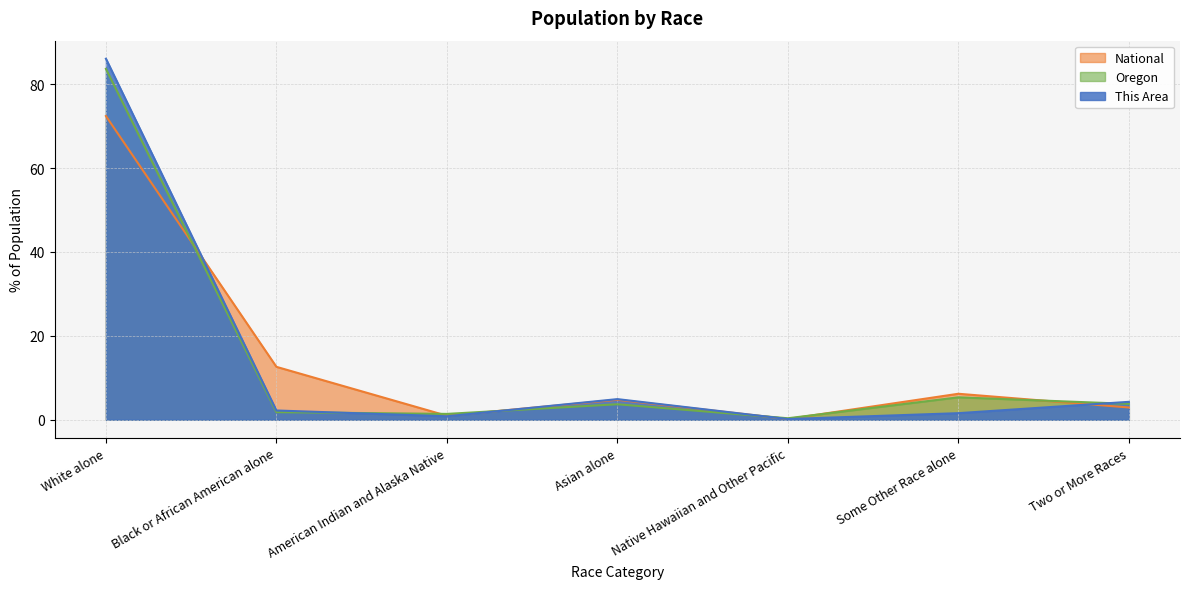

Reading left to right, list all the values displayed in this chart.

This Area: 86.1	2.2	0.8	4.9	0.2	1.6	4.3
Oregon: 83.6	1.8	1.4	3.7	0.3	5.3	3.8
National: 72.4	12.6	0.9	4.8	0.2	6.2	2.9